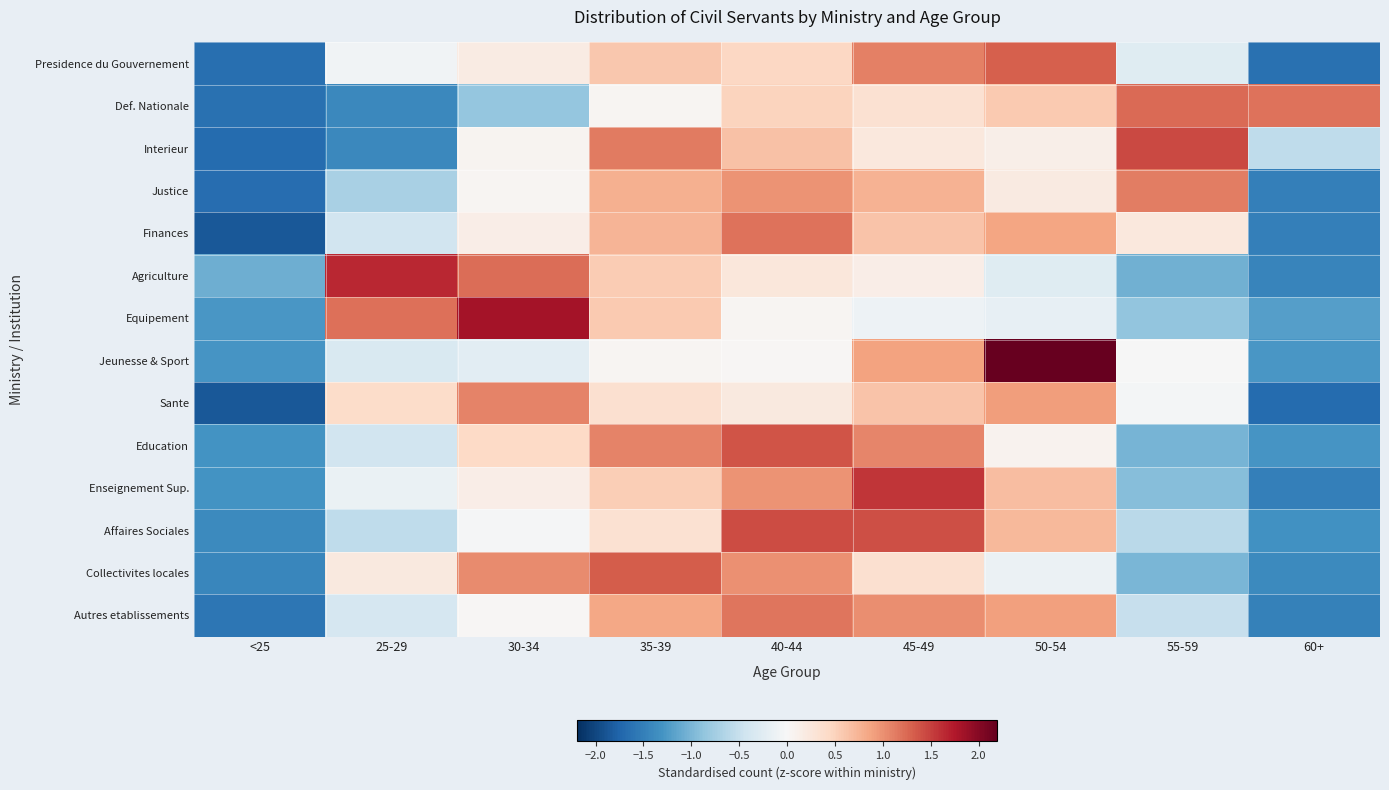

Which category has the highest value across all series?

50-54